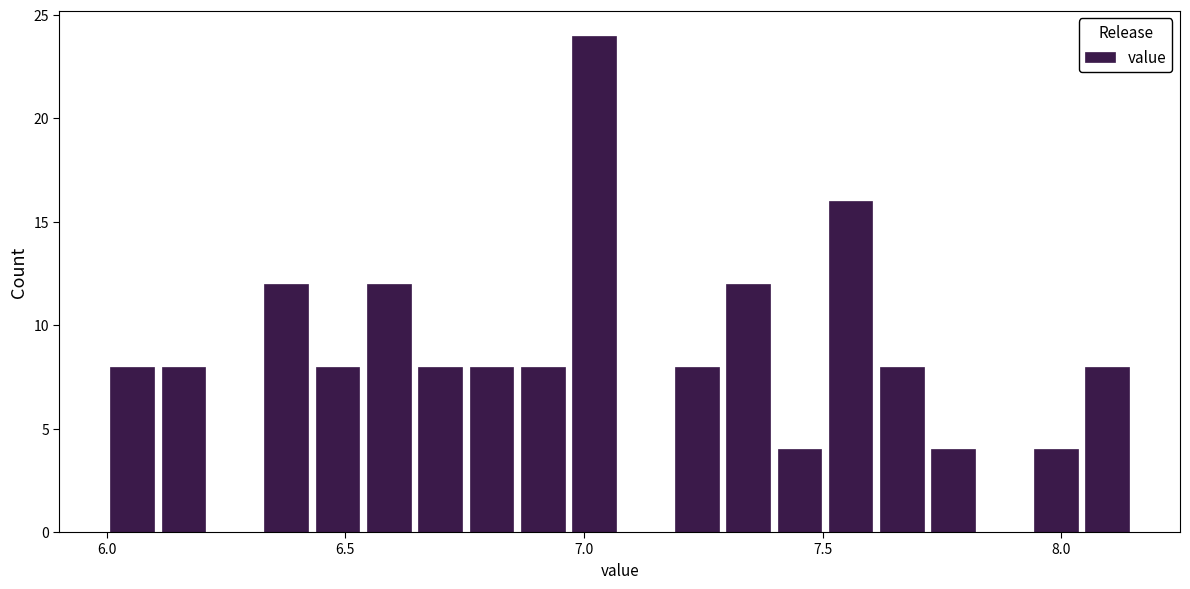

Read against the x-axis, roughly where is the centre of the tallest bar?

7.00